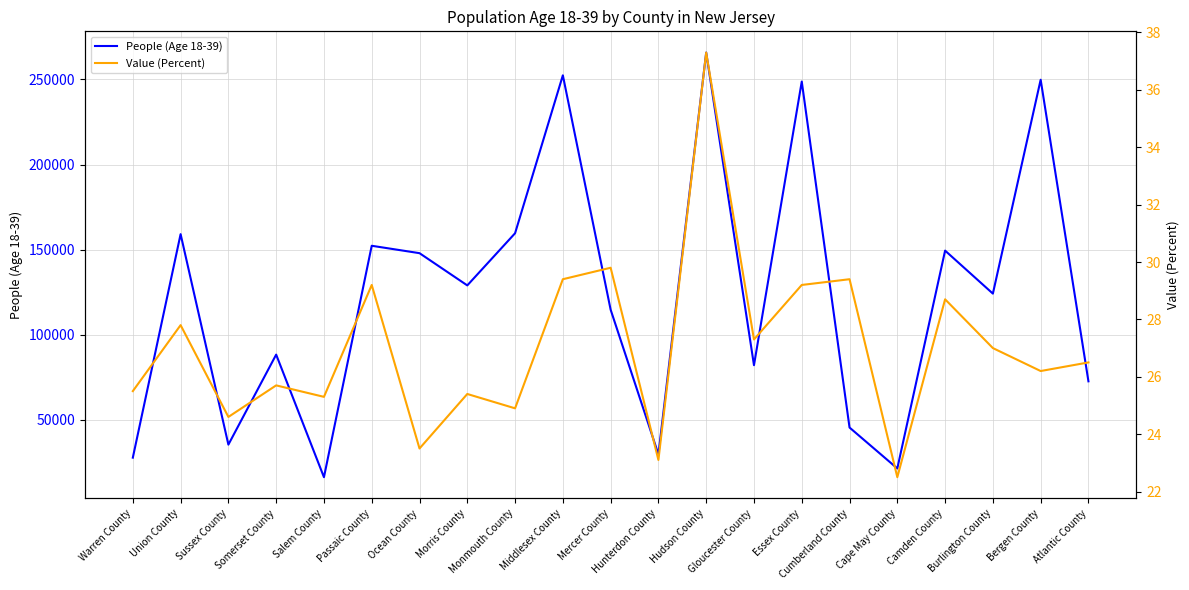

Is it true that People (Age 18-39) equals 21518.0 at Cape May County?

True